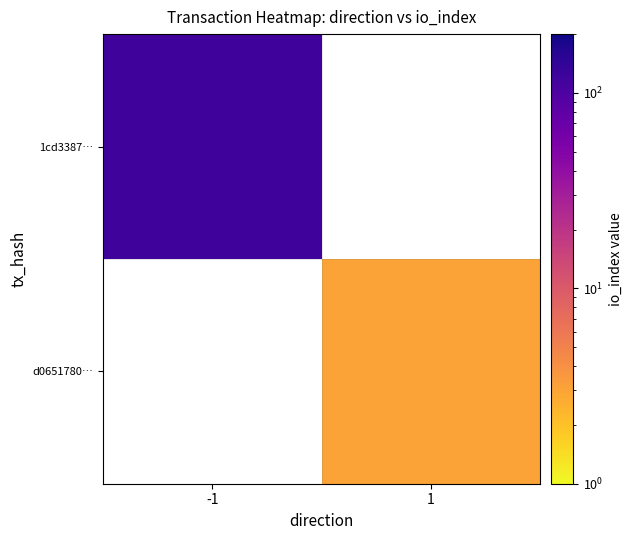

Rank the series by their maximum value, from highest to lowest.

1cd3387…, d0651780…